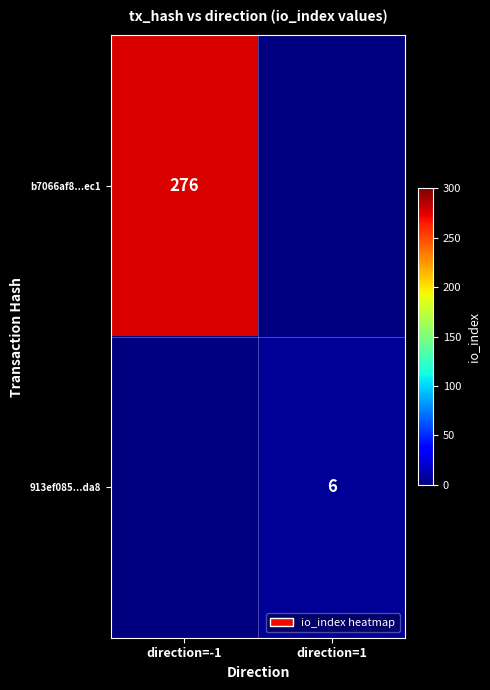

At how many categories does at least one series exceed 181?

1